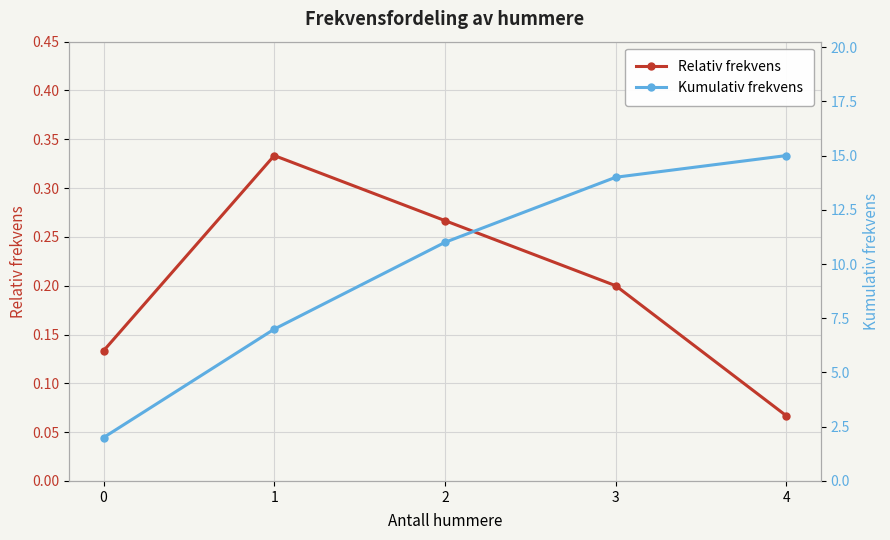

What is the value of the Relativ frekvens point at the 4th from the left?

0.2